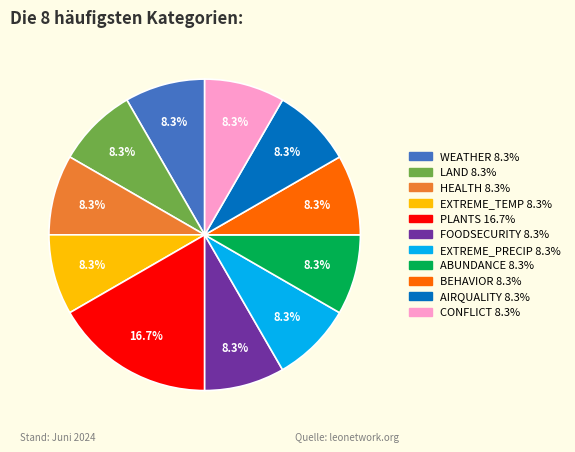

How many slices are in this pie chart?

11